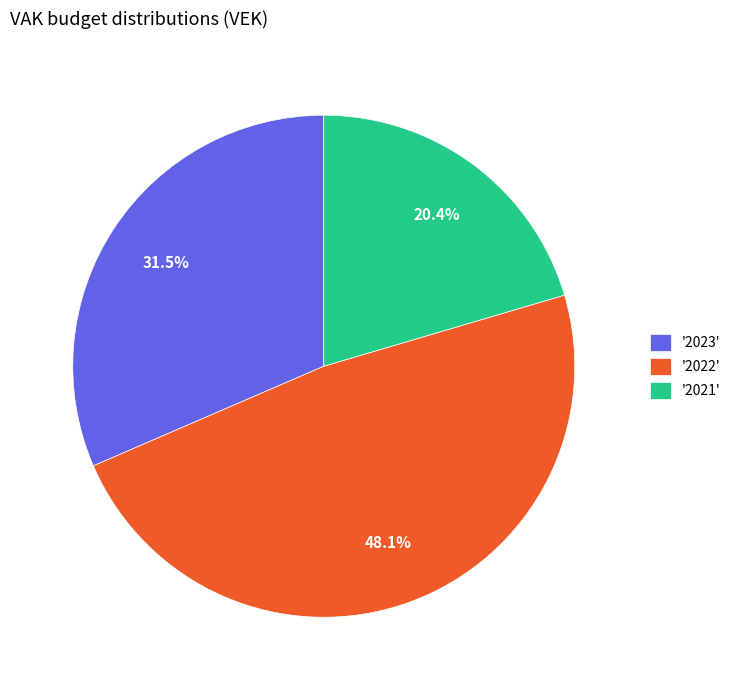

Approximately how many times larger is the value at '2022' compared to '2023'?

1.5